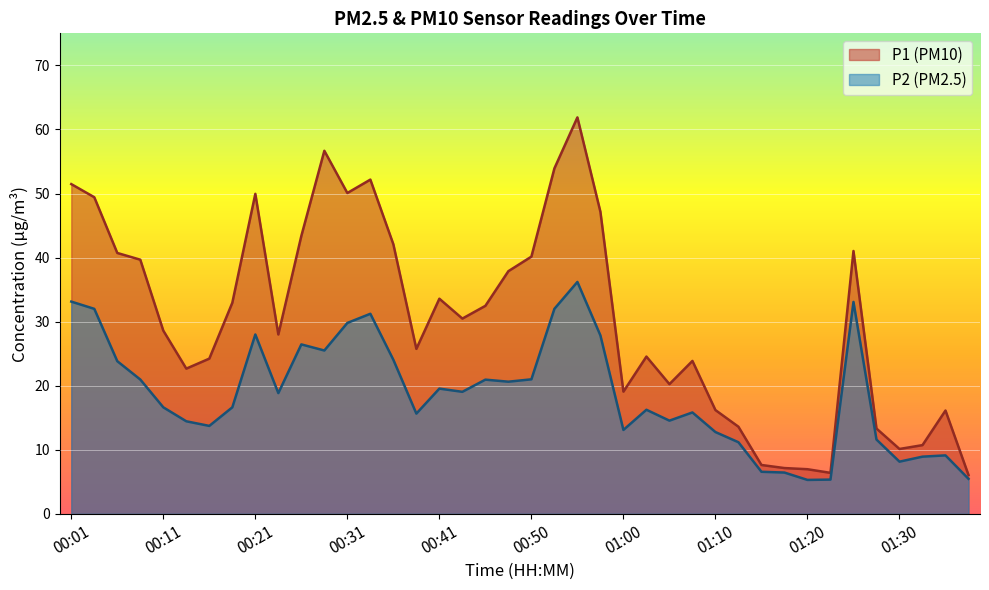

What is the difference between the highest and lowest values at 00:41?

14.0